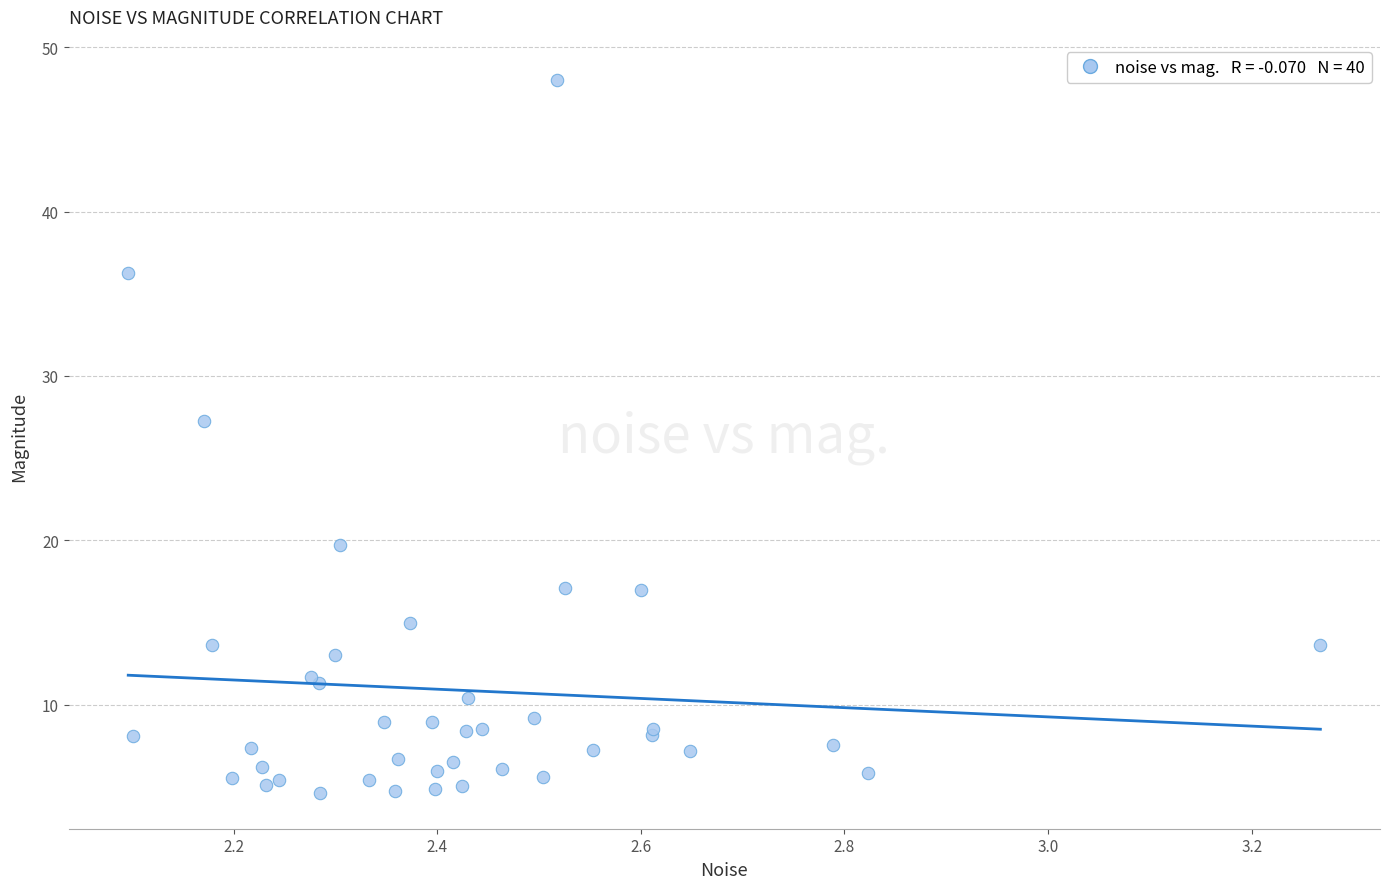

What Y value in the scatter plot is closest to 26?

27.2